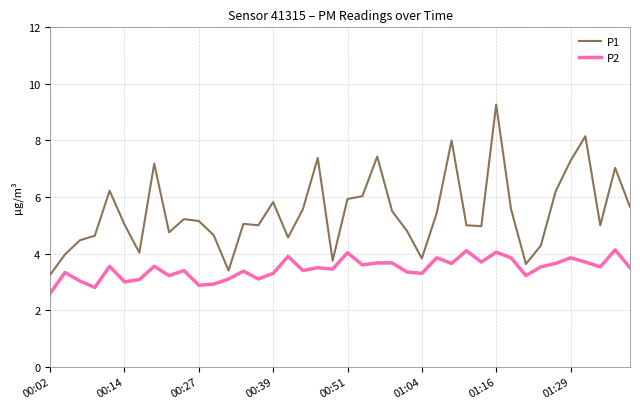

What is the difference between the maximum and minimum values in the P1 series?

6.0